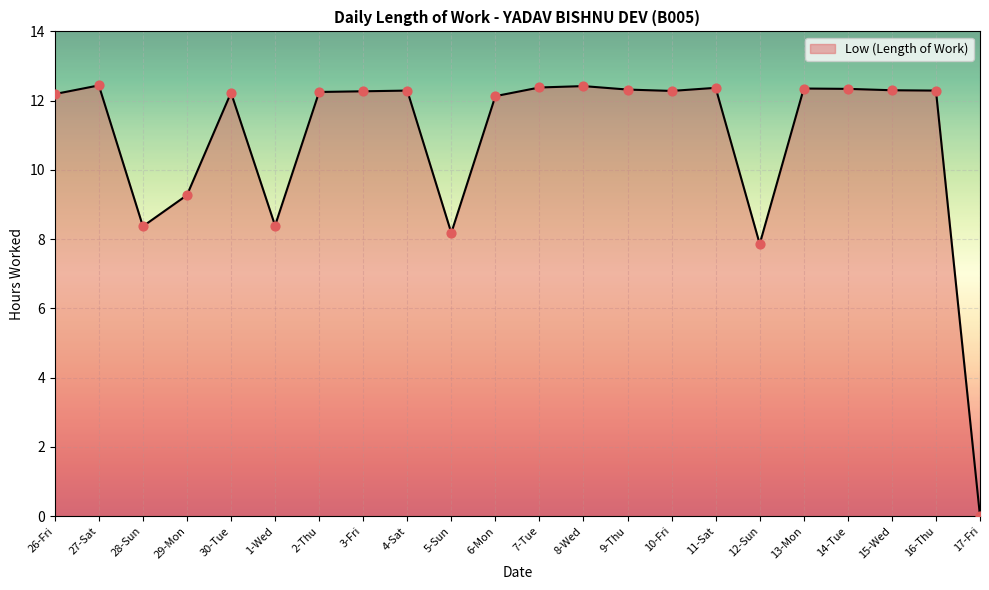

Approximately how many times larger is the value at 4-Sat compared to 12-Sun?

1.6